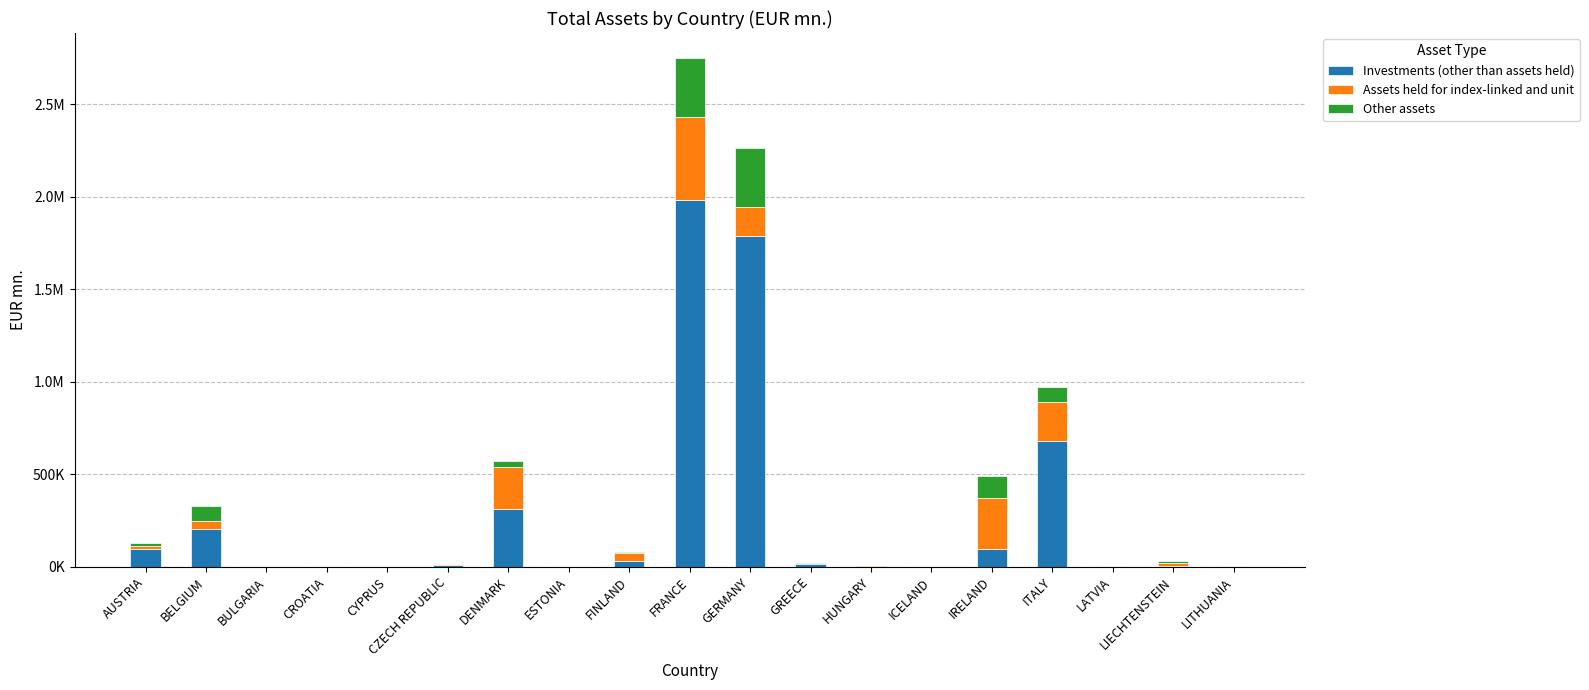

What is the sum of all Investments (other than assets held) values?

5229189.7